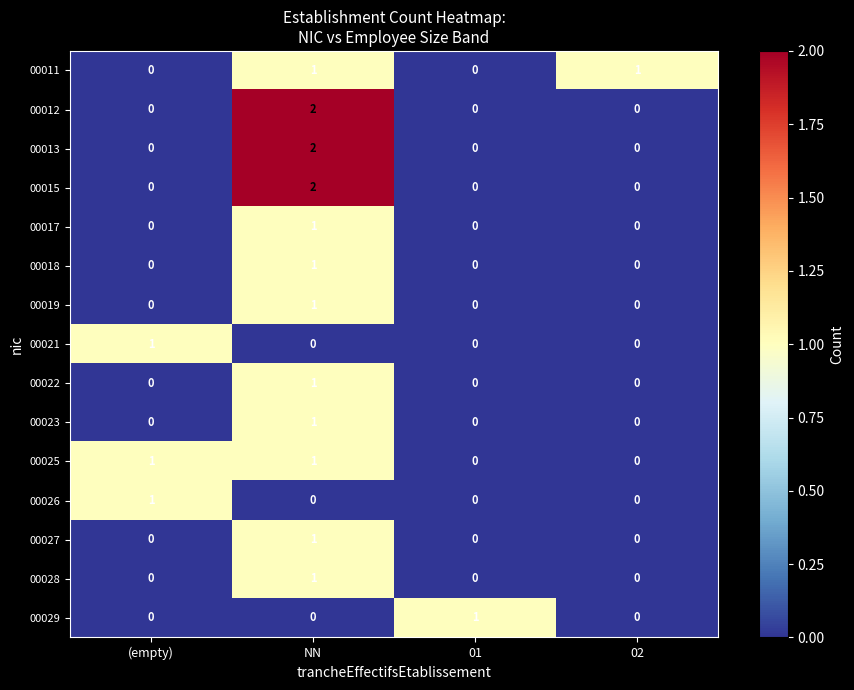

Is it true that 00011 equals 0 at (empty)?

True